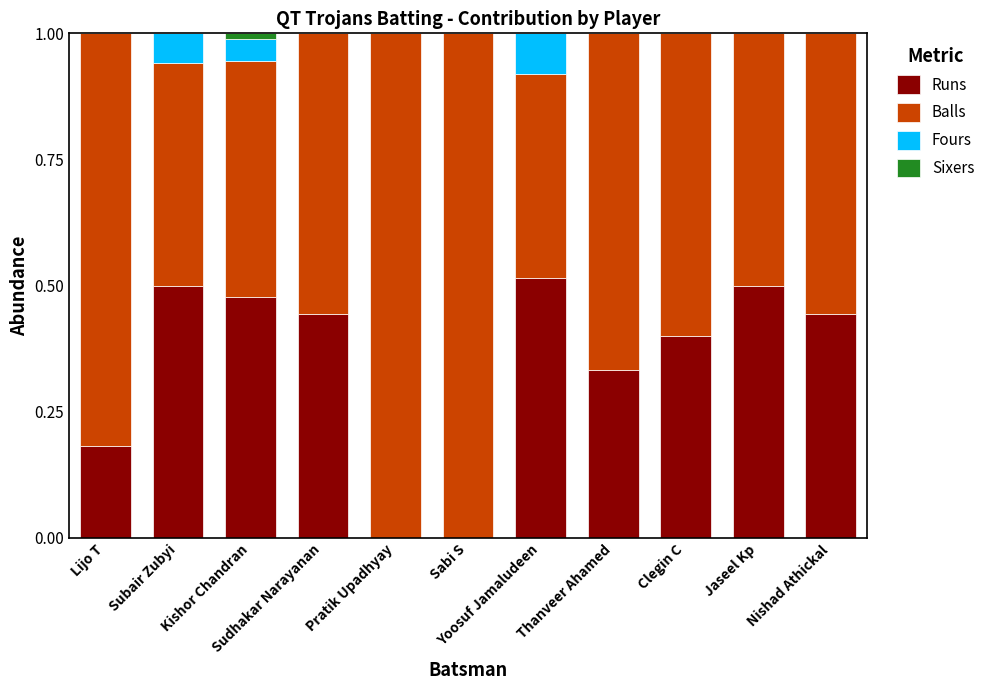

At which category is the sum across all series the highest?

Lijo T